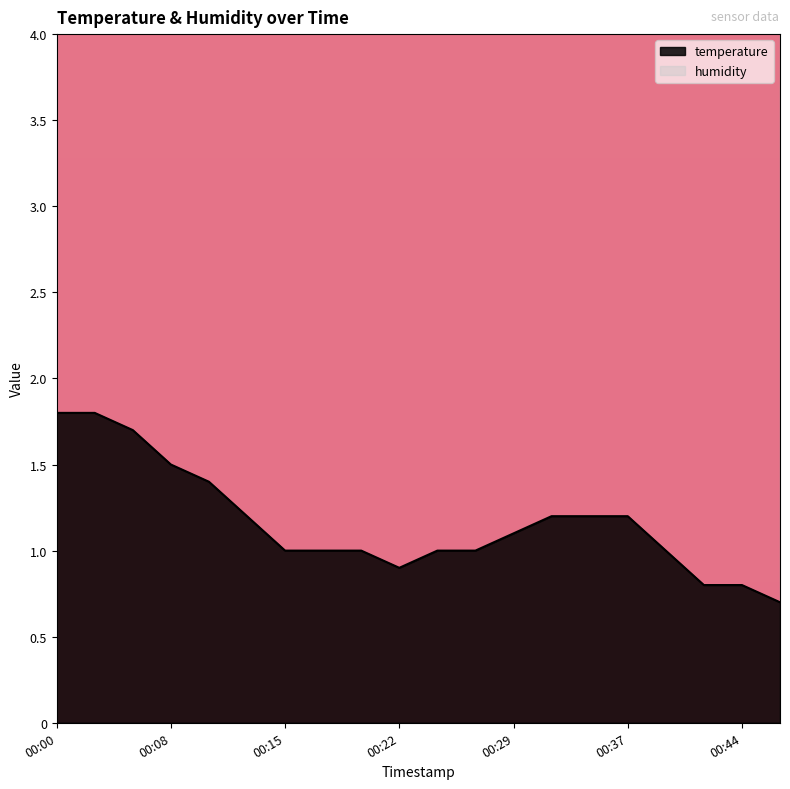

The value of temperature at 00:08 is 0.3. True or false?

False